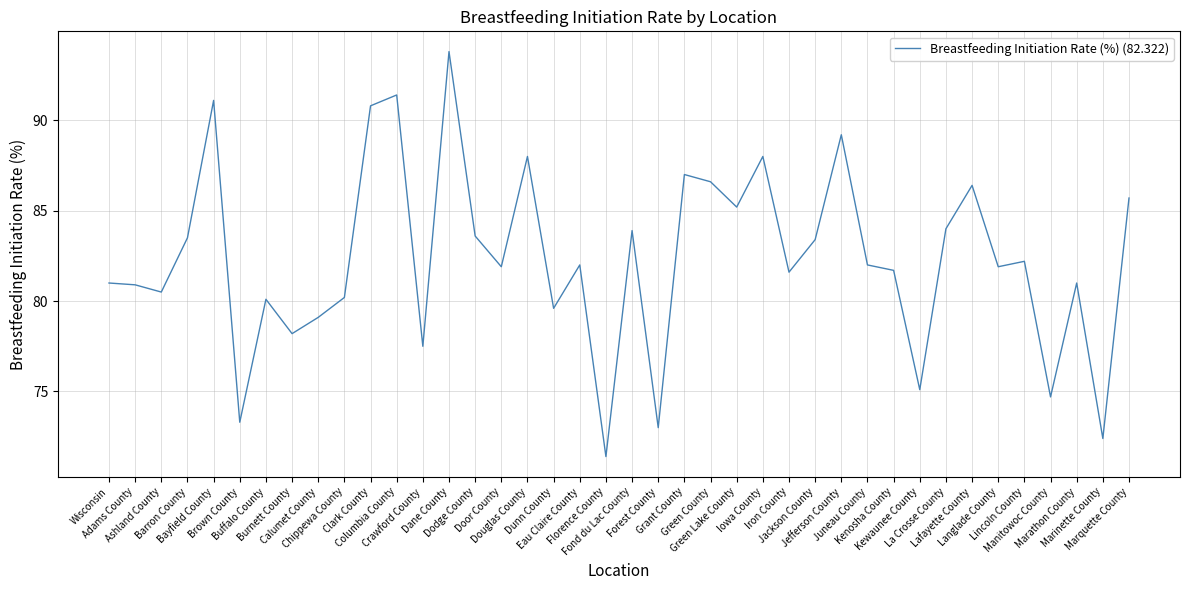

What is the difference between the maximum and minimum values?

22.4